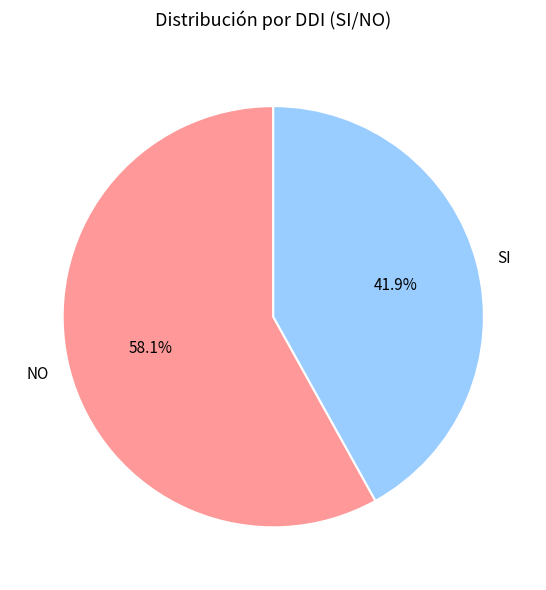

Rank the categories by value from lowest to highest.

SI, NO